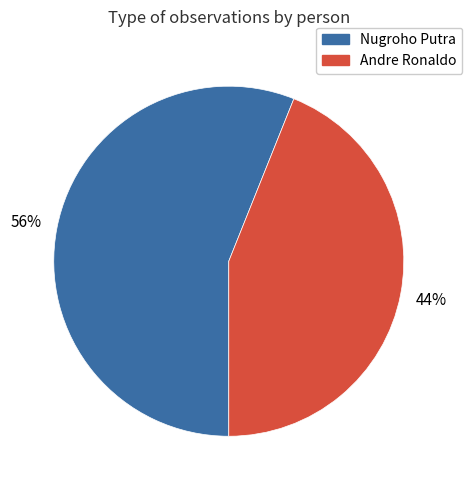

What is the smallest slice in the pie chart?

Andre Ronaldo